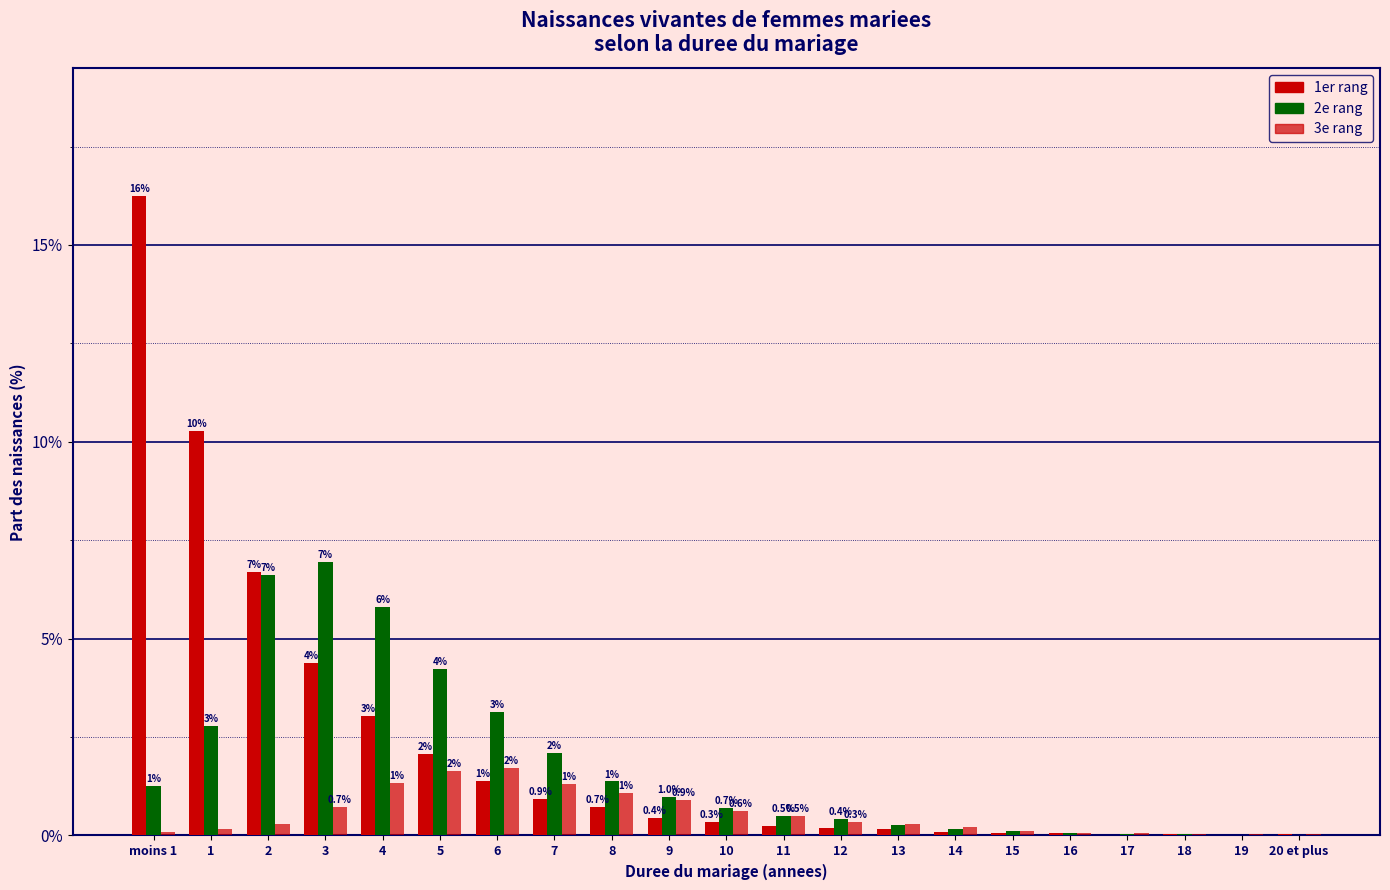

How many distinct data groups are displayed?

3